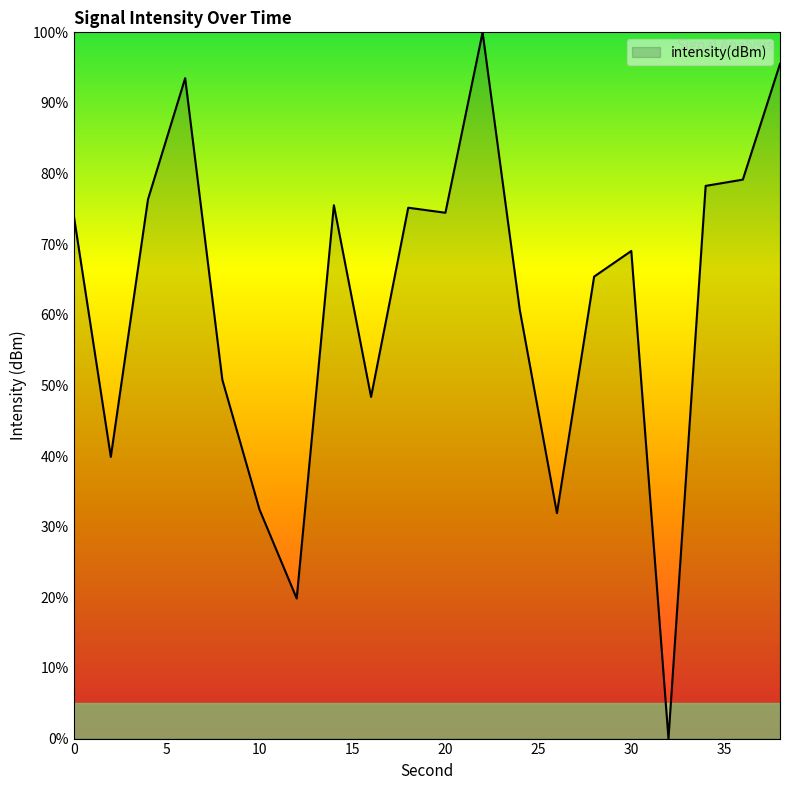

What is the greatest value displayed?

100.0